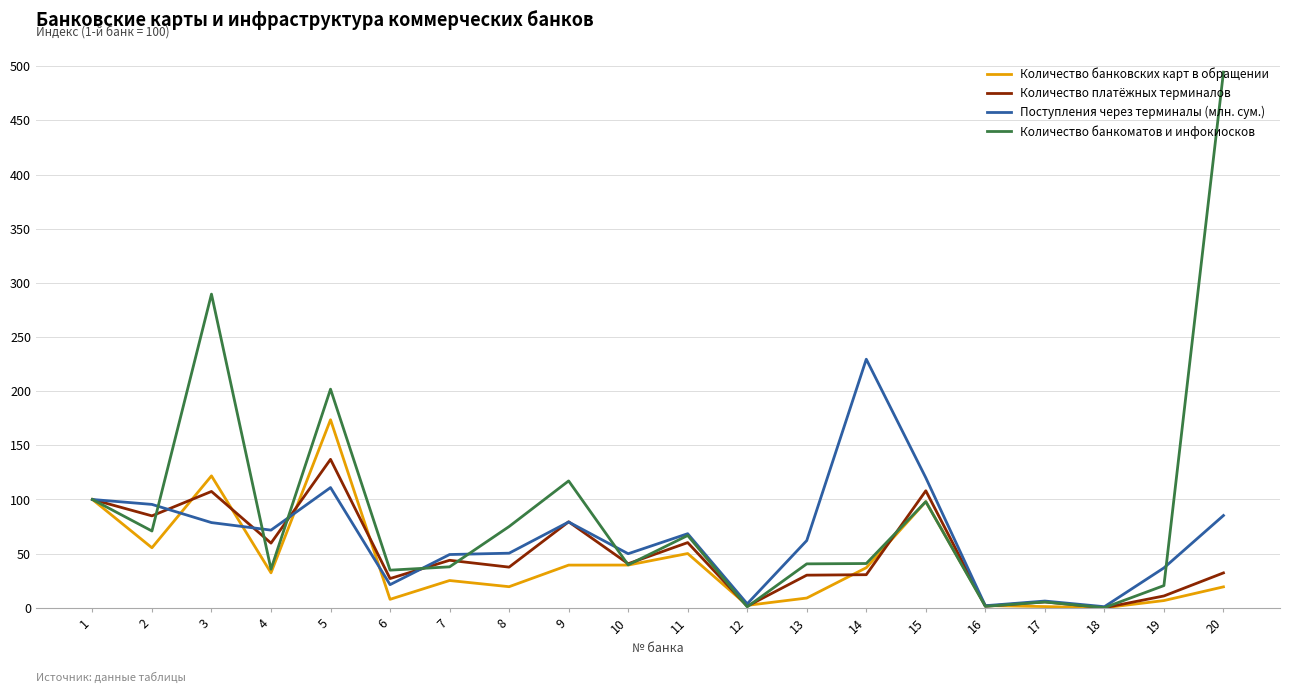

Between 8 and 17, which series saw the biggest shift?

Количество банкоматов и инфокиосков